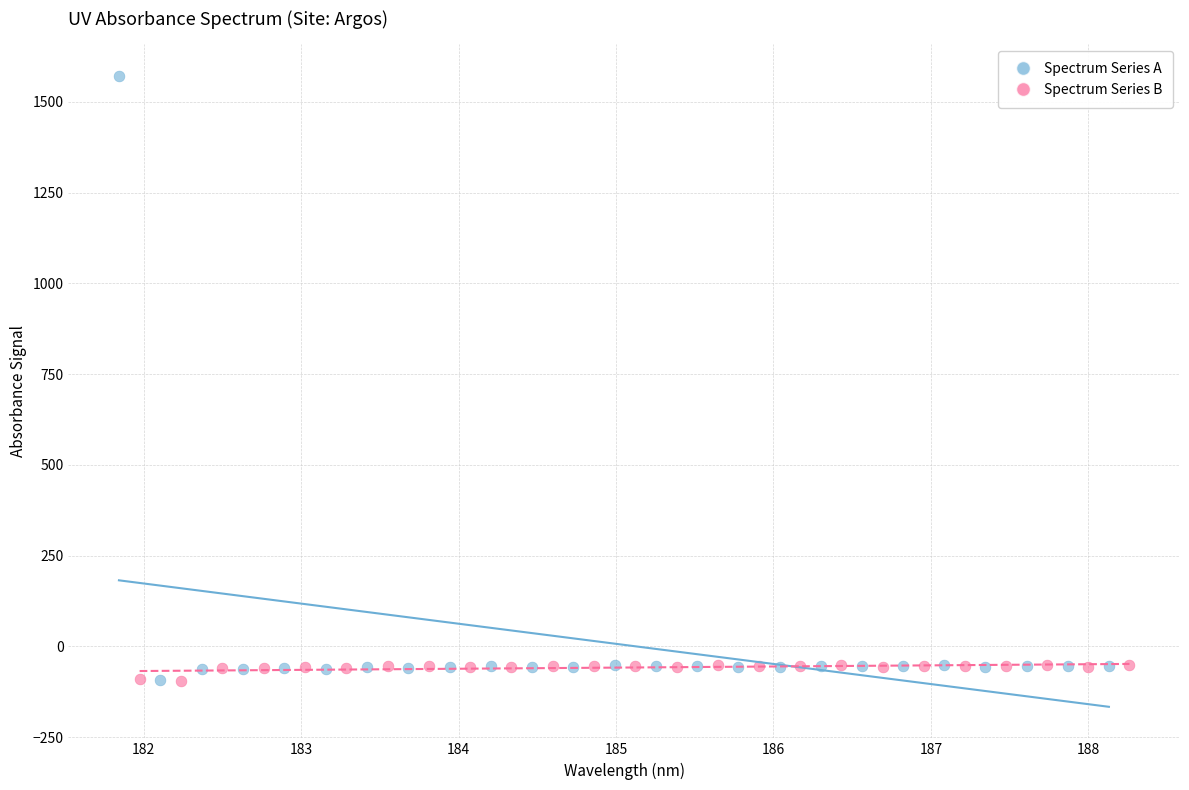

Which series reaches the maximum Y coordinate?

Spectrum Series A